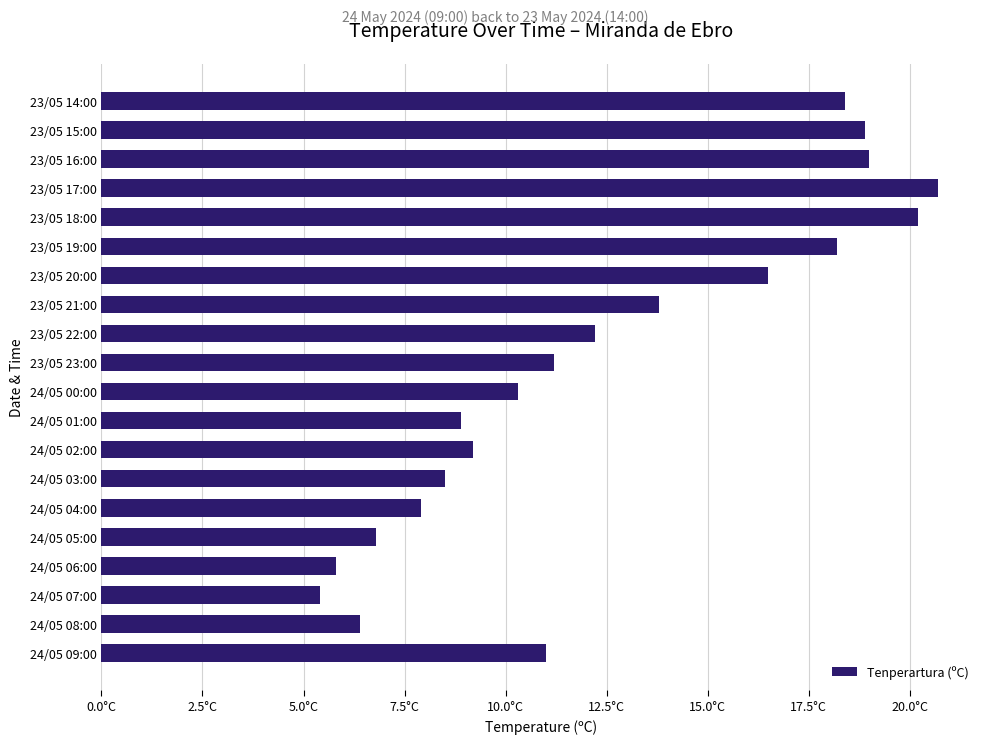

How many data points are less than 11?

9